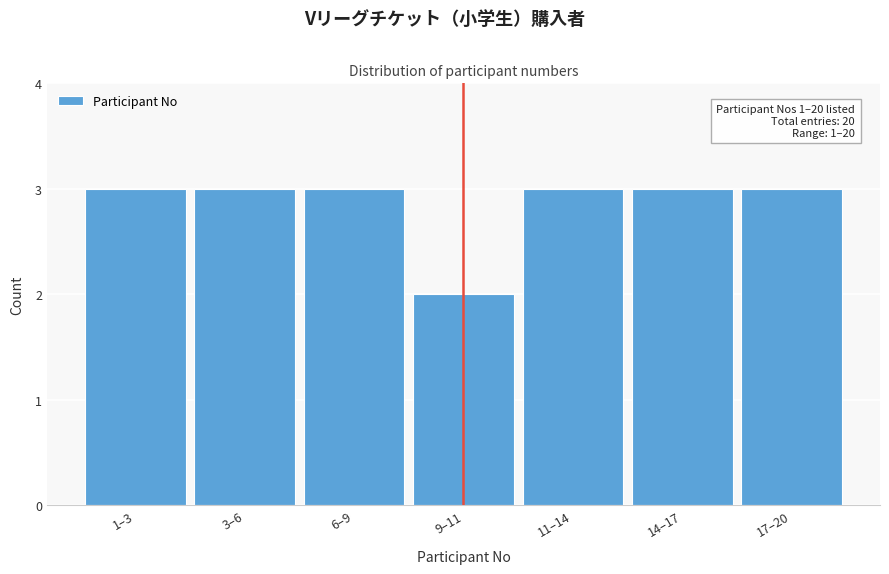

Reading left to right, transcribe all the data shown in this chart.

1–3=3	3–6=3	6–9=3	9–11=2	11–14=3	14–17=3	17–20=3